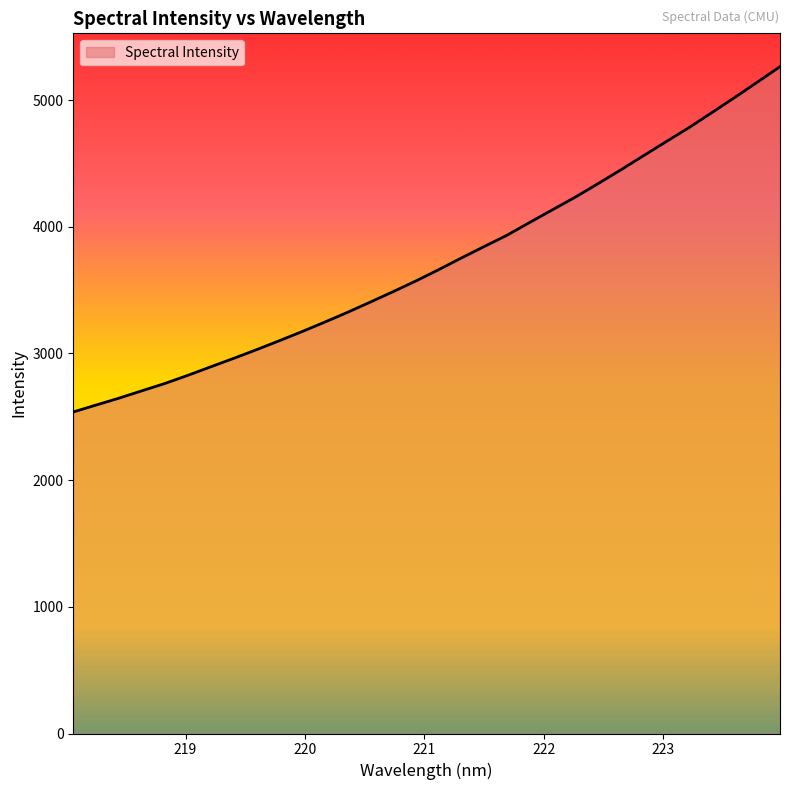

What is the greatest value displayed?

5264.0